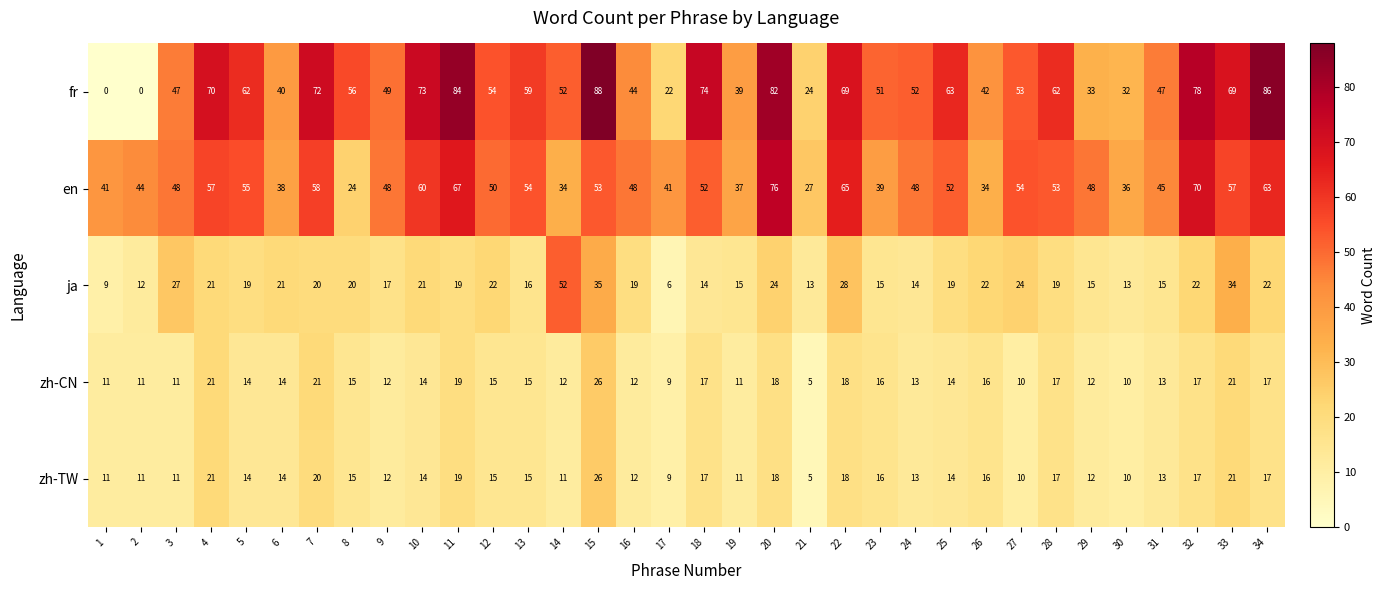

Which series has the widest spread of values?

fr